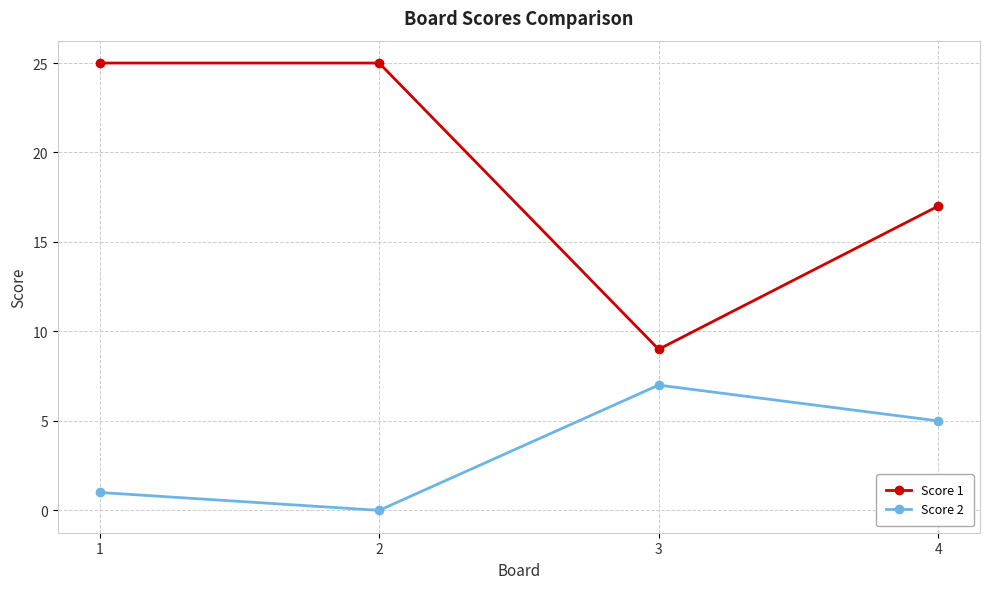

Reading right to left, what are all the values shown in this chart?

Score 1: 4=17	3=9	2=25	1=25
Score 2: 4=5	3=7	2=0	1=1